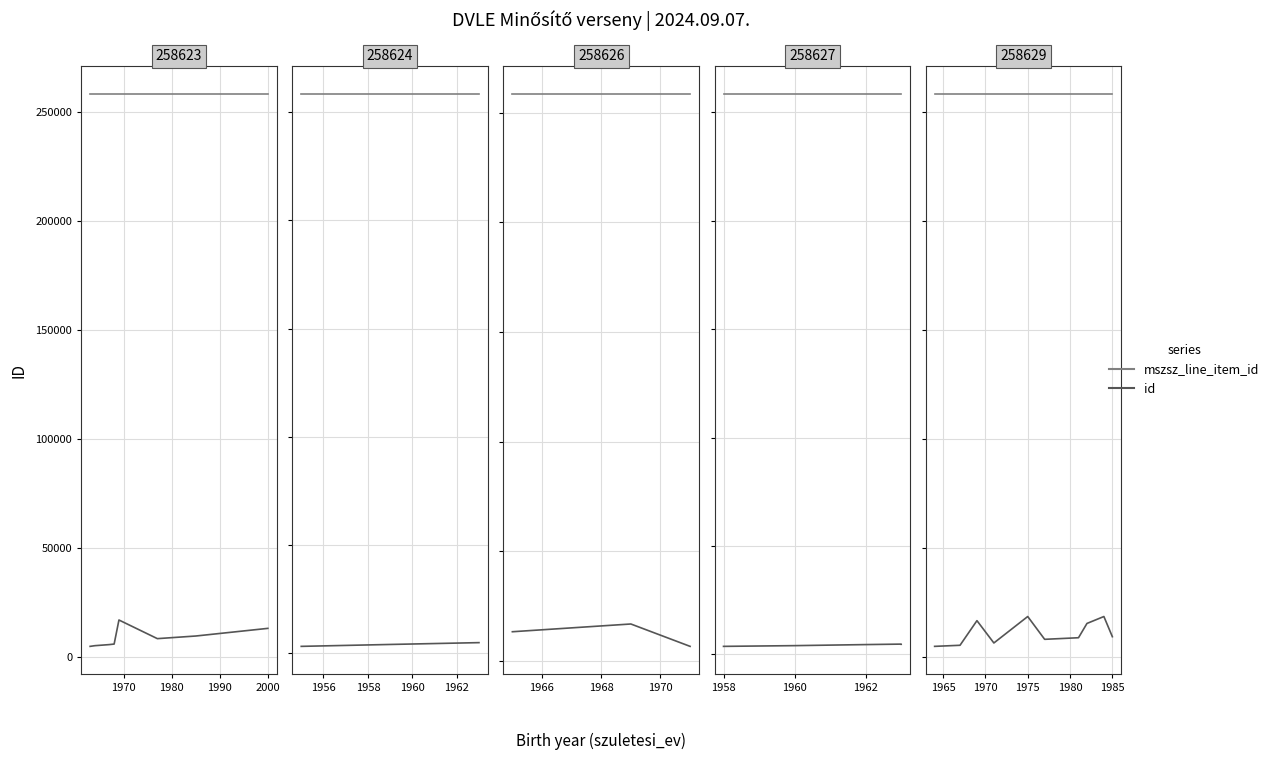

What is the minimum value shown in the chart?

5067